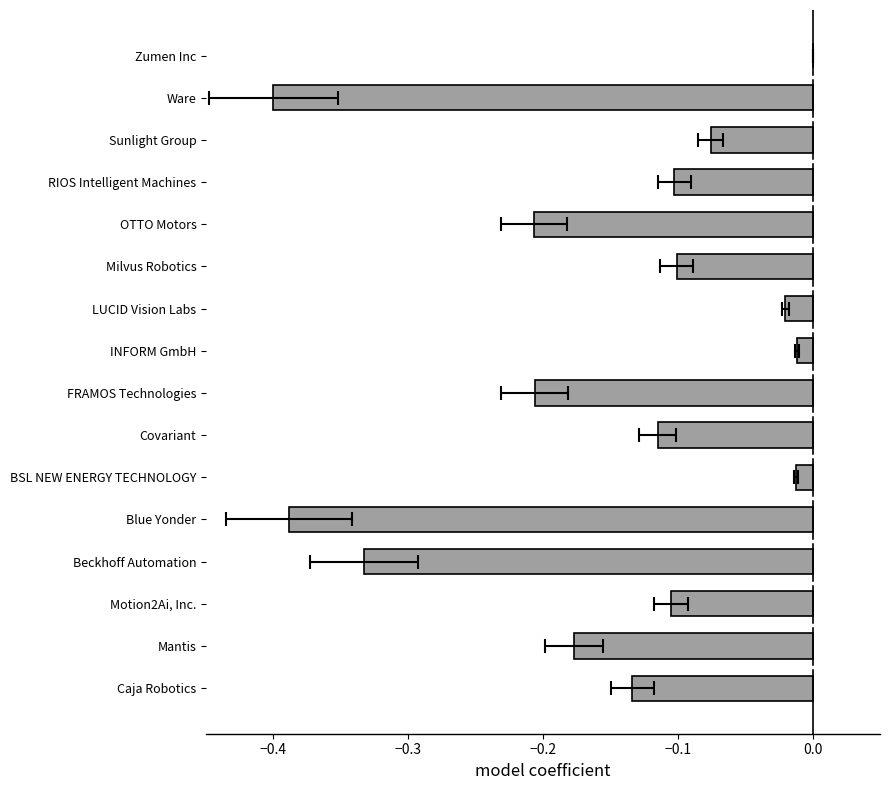

Are the bars horizontal?

Yes